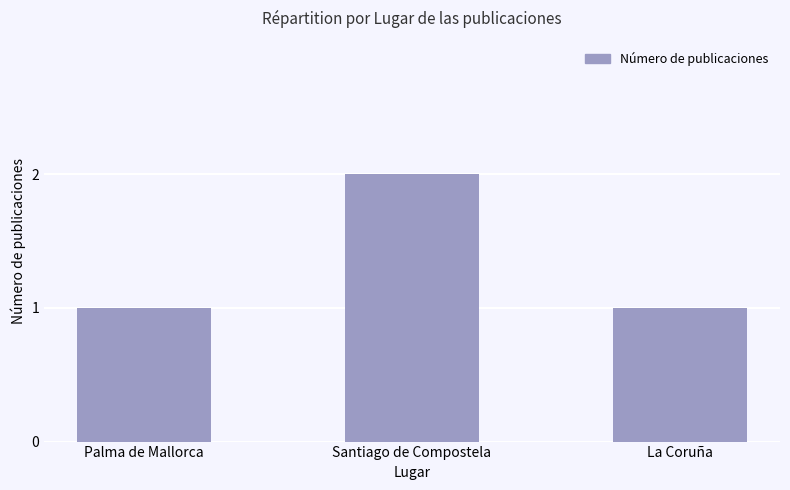

Is it true that the value at Santiago de Compostela is 2?

True